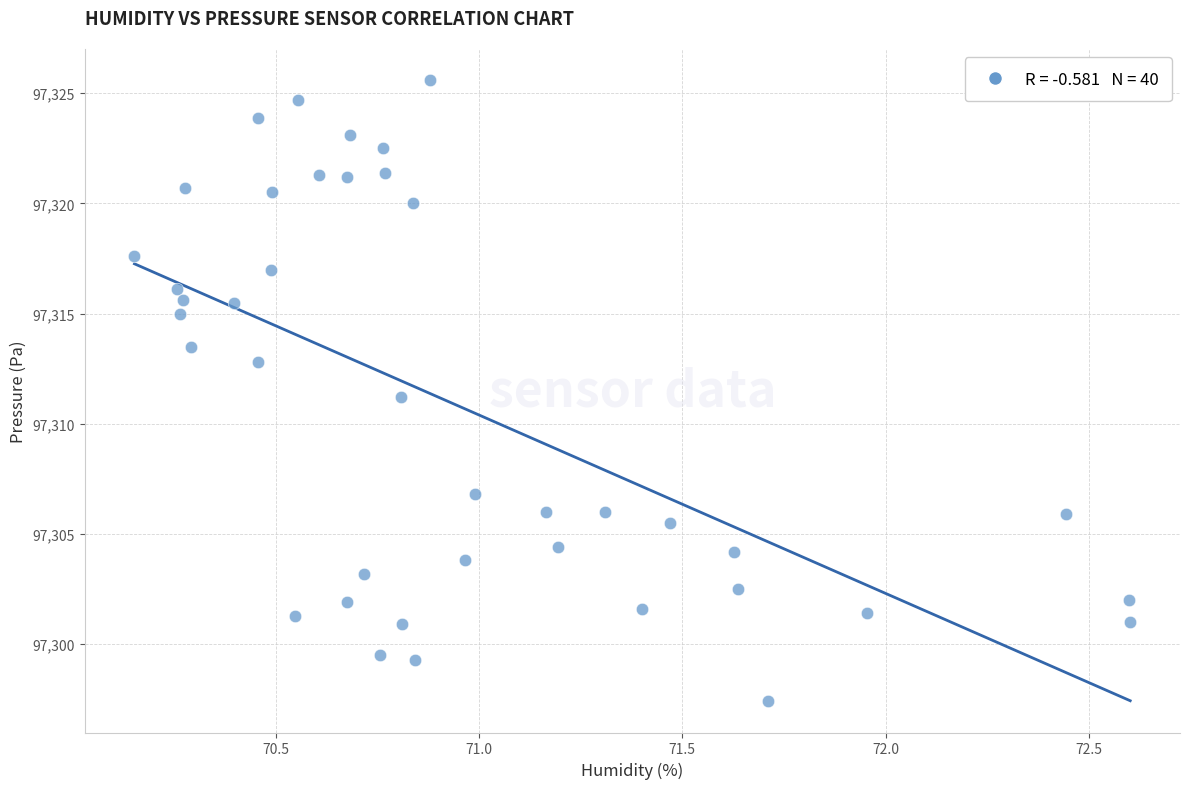

What is the range of X values (max minus min)?

2.5